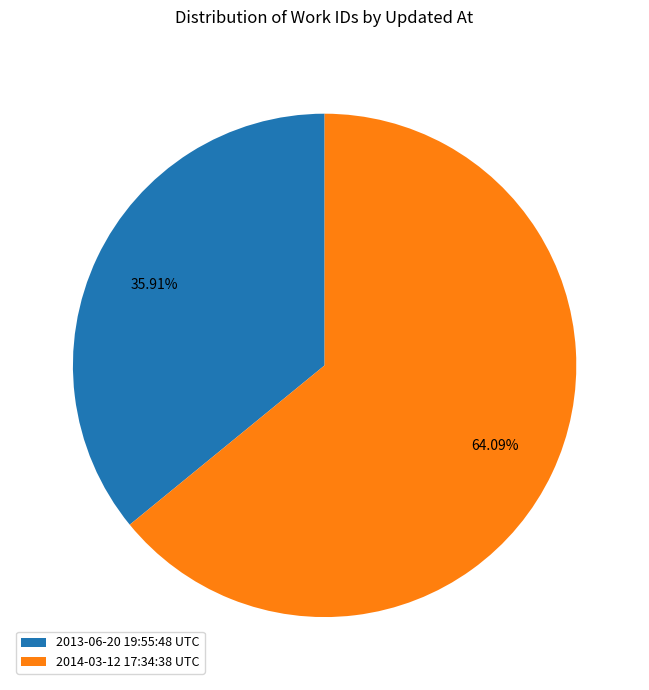

Count the number of slices in the pie.

2